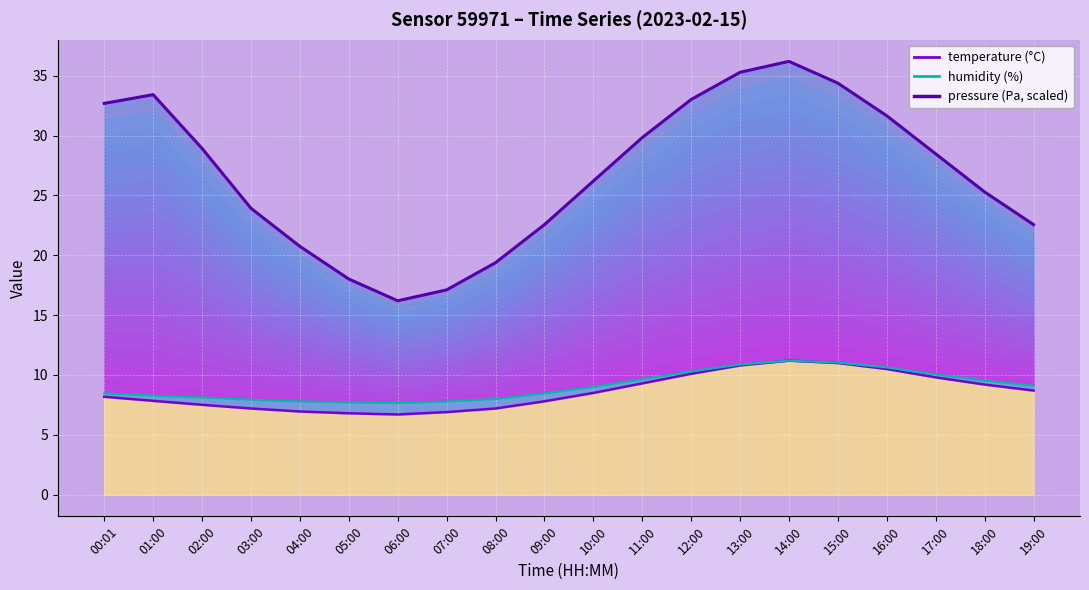

Reading left to right, transcribe all the data shown in this chart.

temperature line: 8.2	7.8	7.5	7.2	7.0	6.8	6.7	6.9	7.2	7.8	8.5	9.3	10.1	10.8	11.2	11.0	10.5	9.8	9.2	8.7
humidity line: 8.5	8.3	8.1	7.9	7.8	7.7	7.7	7.8	8.0	8.5	9.0	9.6	10.3	10.9	11.2	11.0	10.6	10.0	9.5	9.1
pressure line: 32.7	33.4	28.9	23.9	20.7	18.0	16.2	17.1	19.4	22.6	26.2	29.8	33.0	35.3	36.2	34.4	31.7	28.5	25.3	22.6